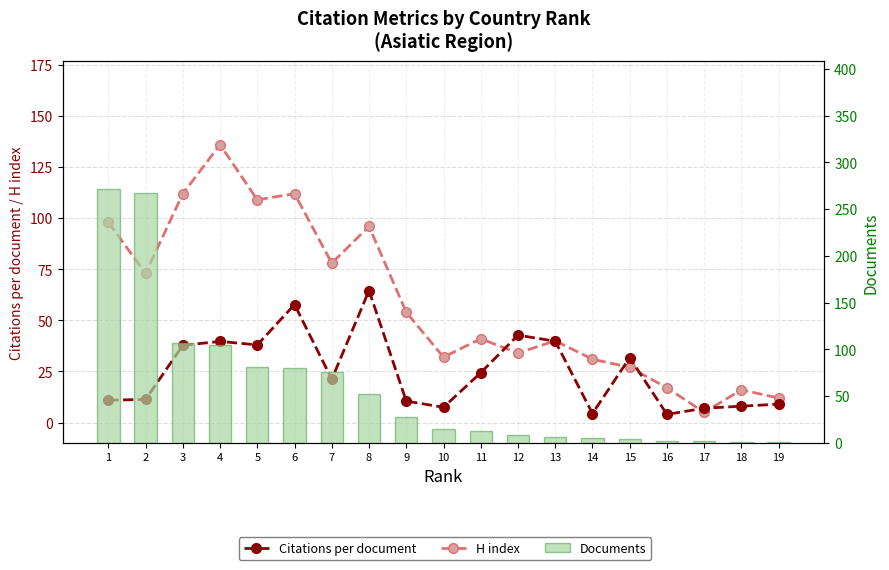

At which category does the chart reach its peak across all series?

1